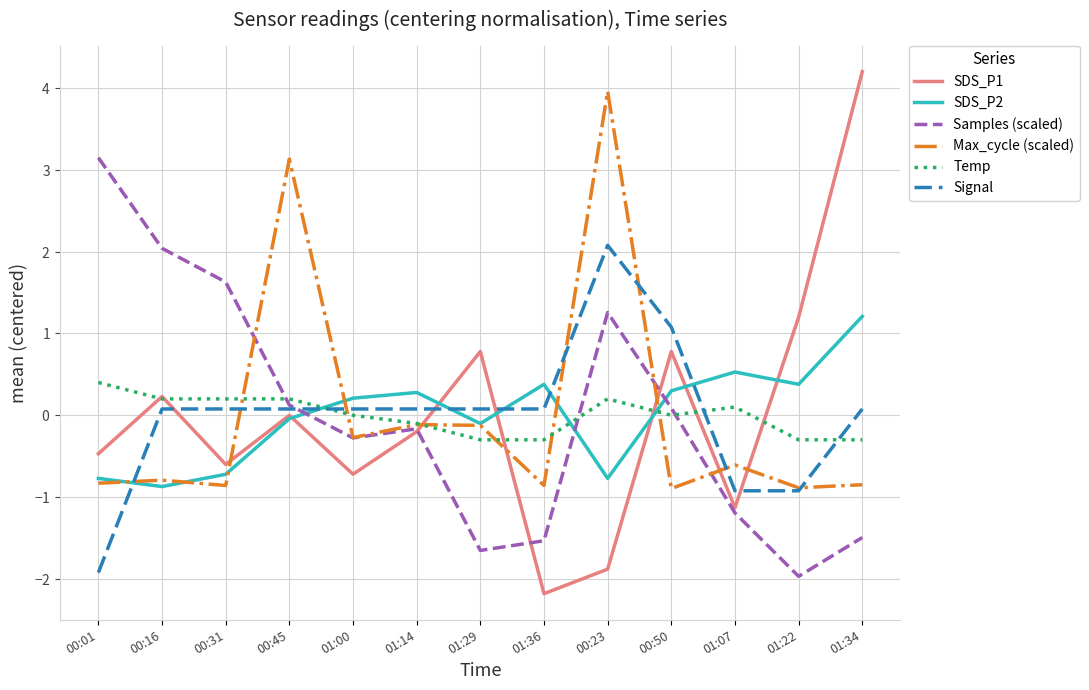

What position from the left is 01:22?

12